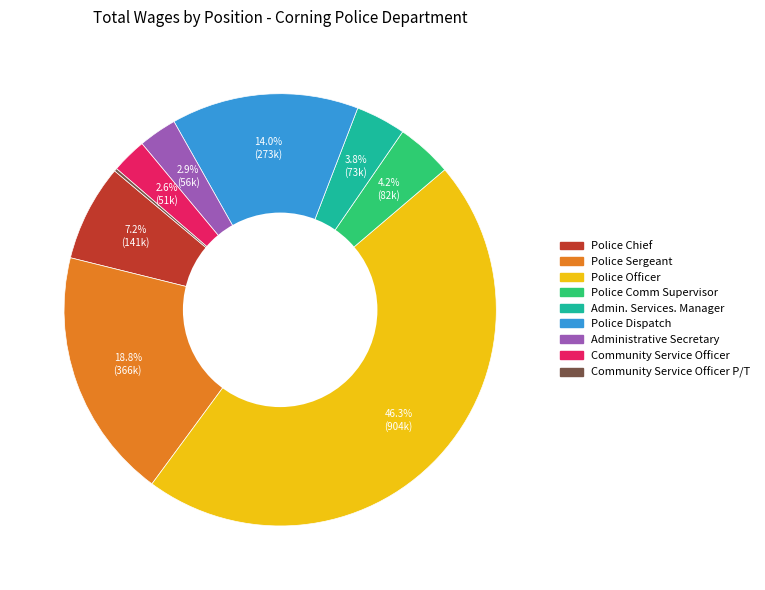

Is there any slice that represents more than half of the pie?

No